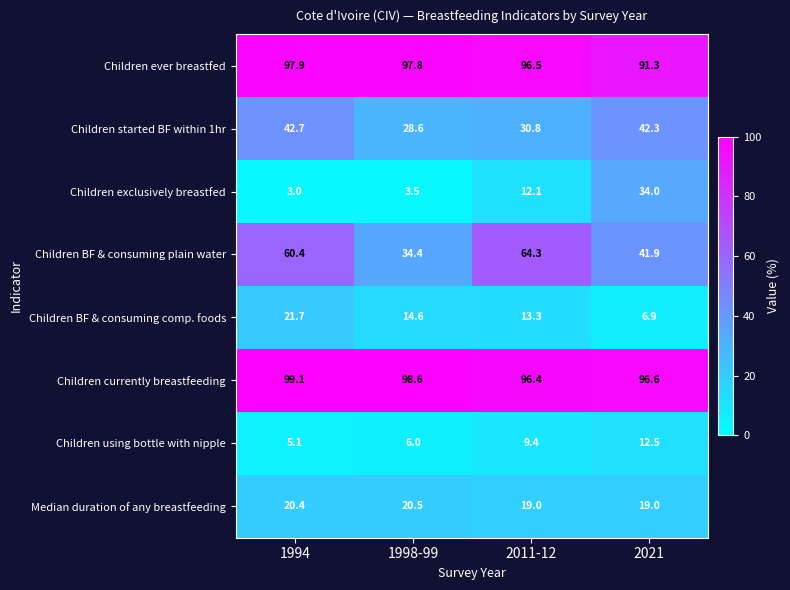

At how many categories does at least one series exceed 47?

4